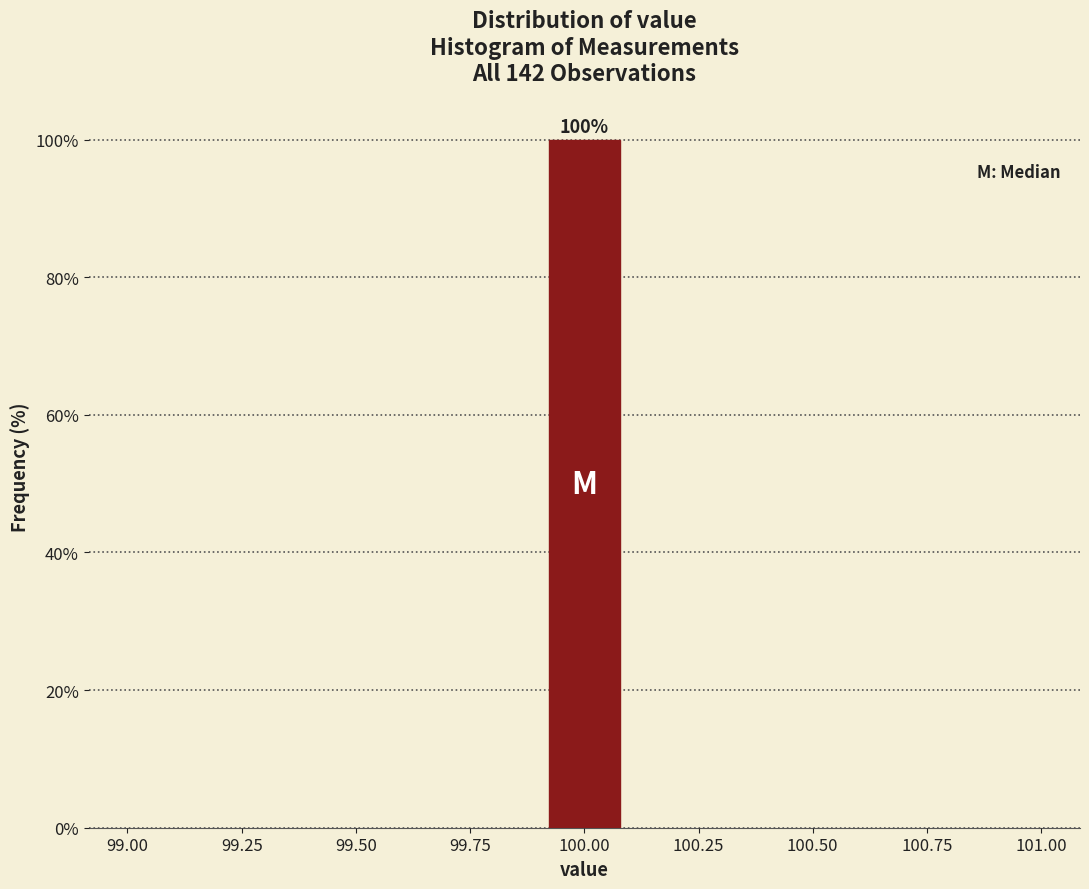

Around what value on the x-axis is the tallest bar? Give the approximate position of its centre, as read against the axis.

100.00